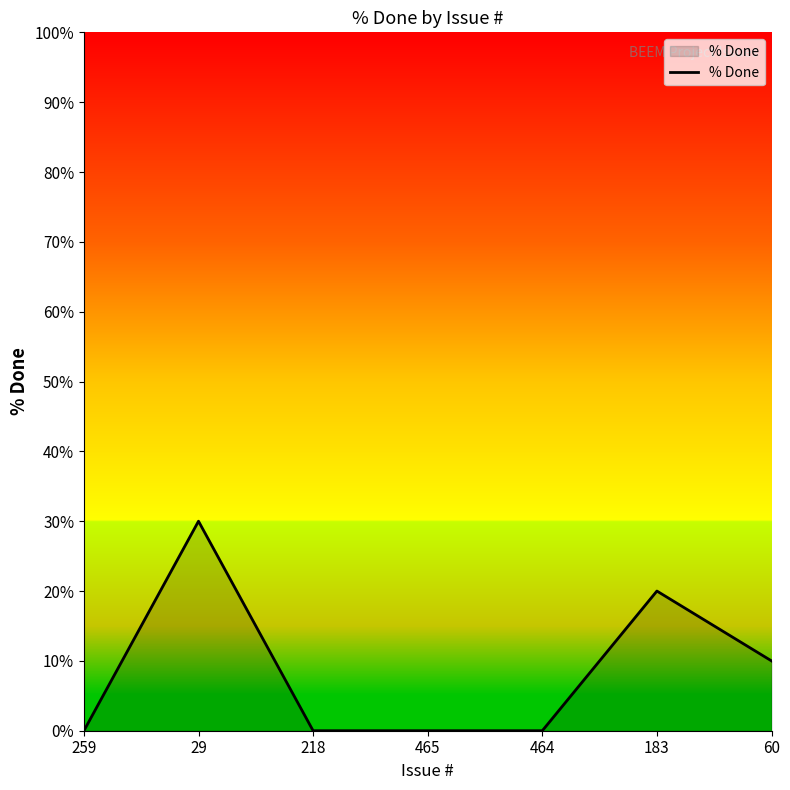

What is the sum of the values at 60 and 218?

10